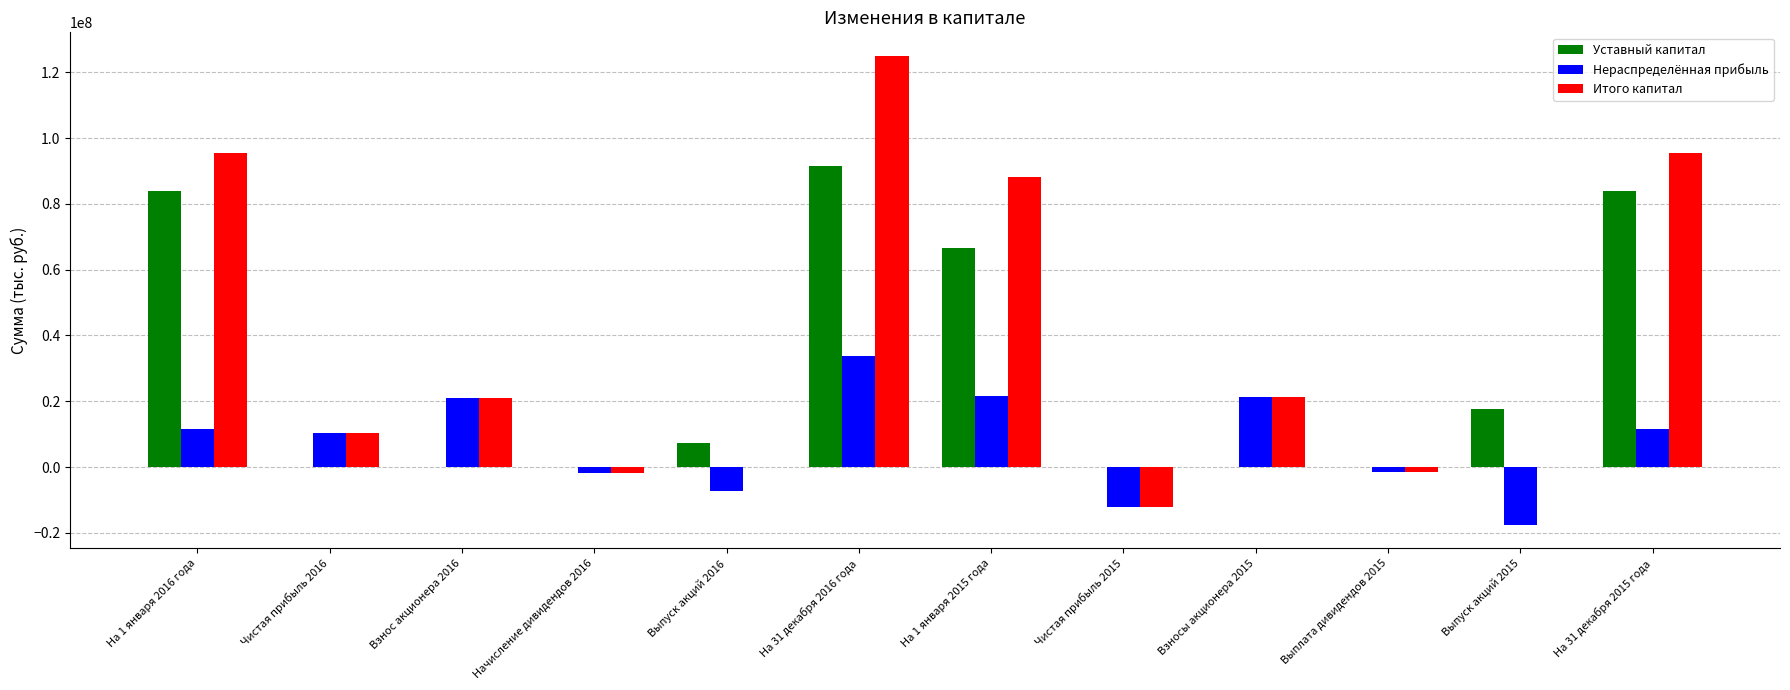

What is the greatest value displayed?

125019987